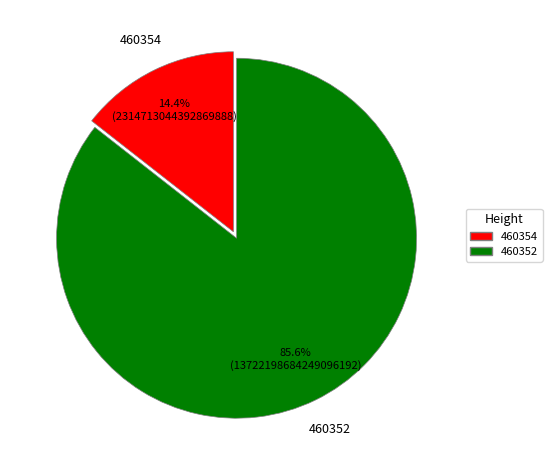

True or false: 460352 accounts for 94% of the total.

False